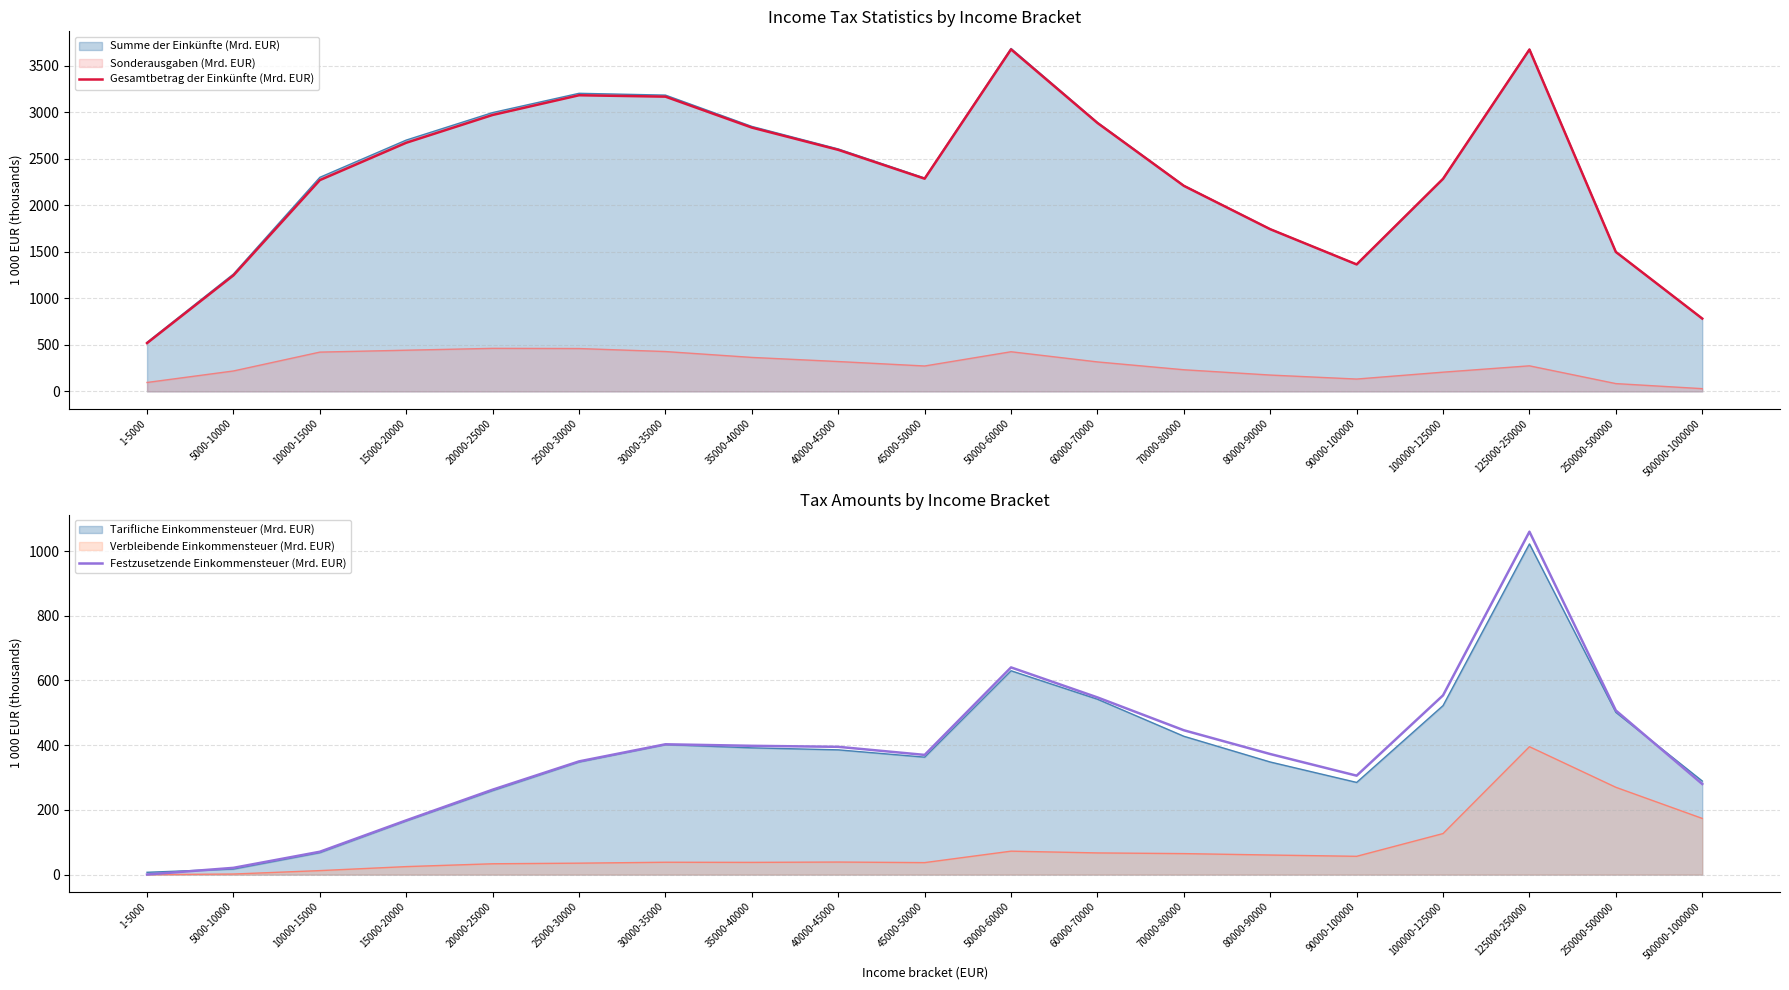

How many lines are shown in the chart?

2